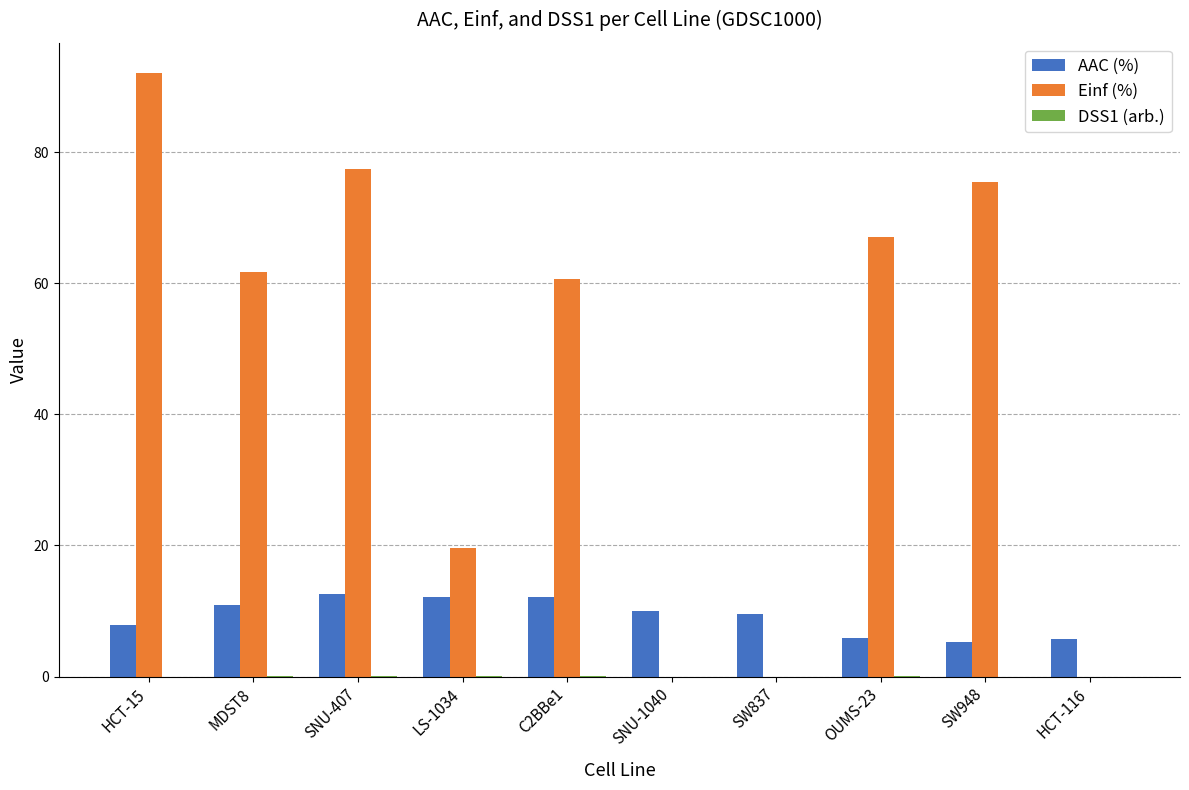

At which category is the sum across all series the highest?

HCT-15